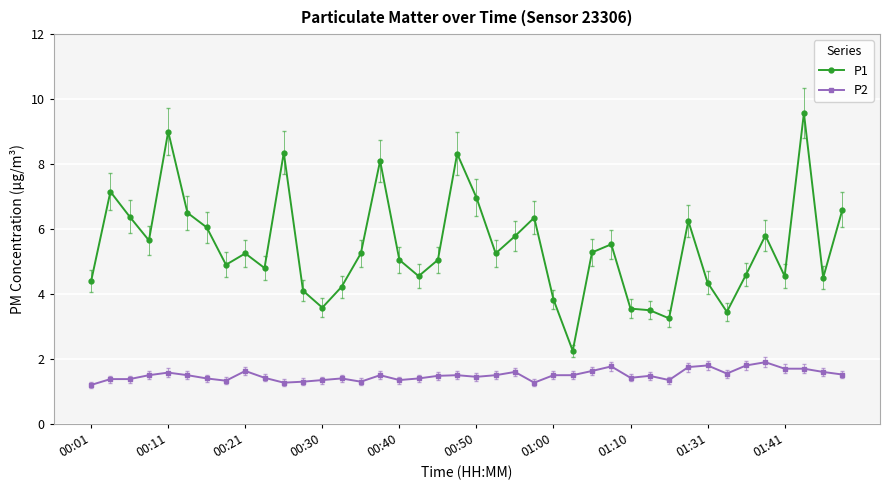

What is the value of the P2 point at the 2nd from the left?

1.4